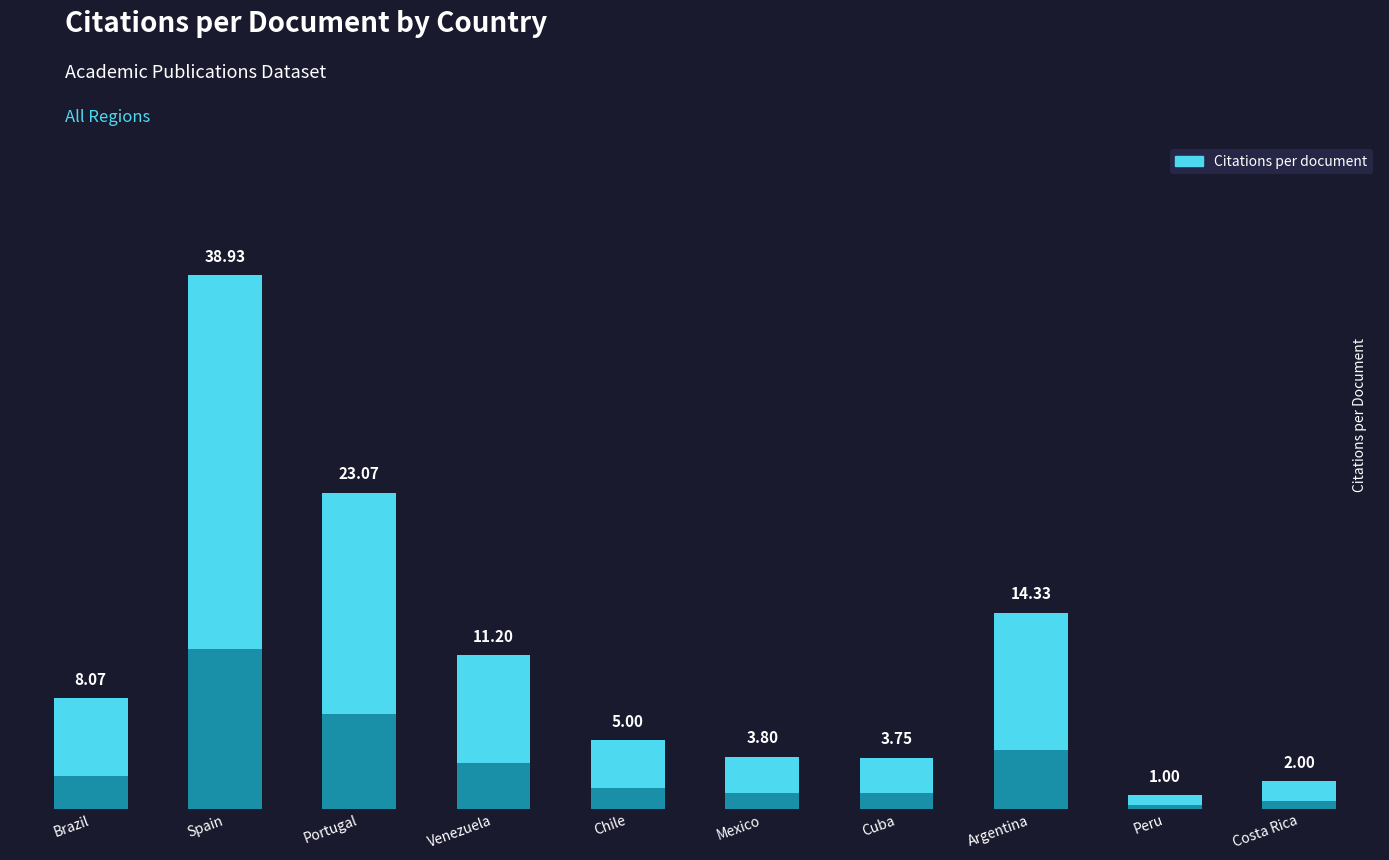

Between Costa Rica and Brazil, which is larger?

Brazil